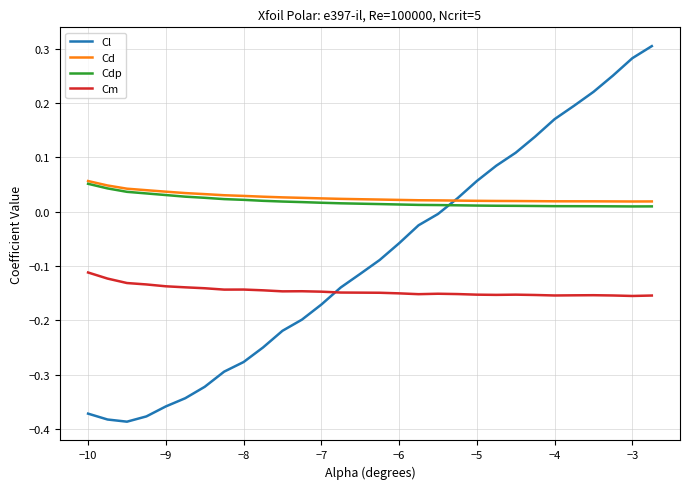

Which series ends up on top after the final intersection of Cm and Cl?

Cl